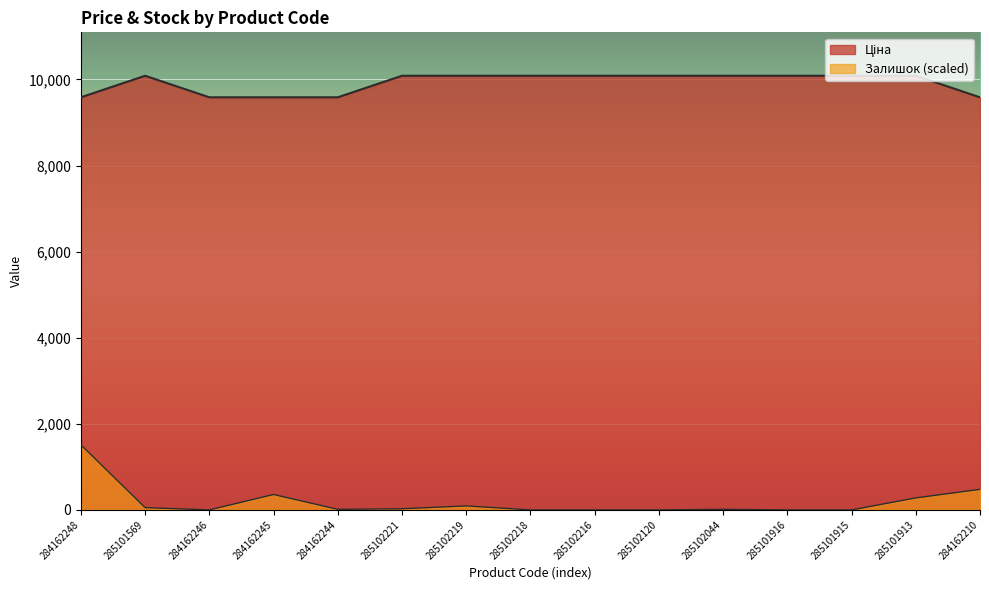

Is it true that Ціна equals 9585.4 at 284162245?

True